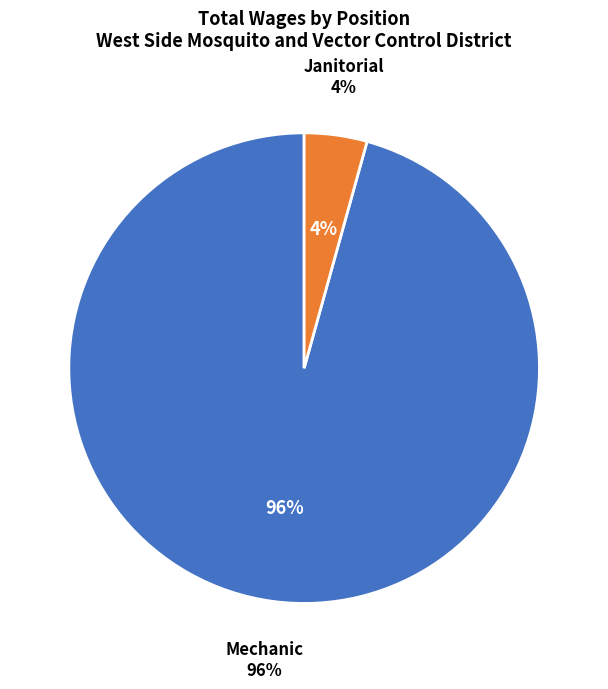

Which has a higher value, Mechanic or Janitorial?

Mechanic